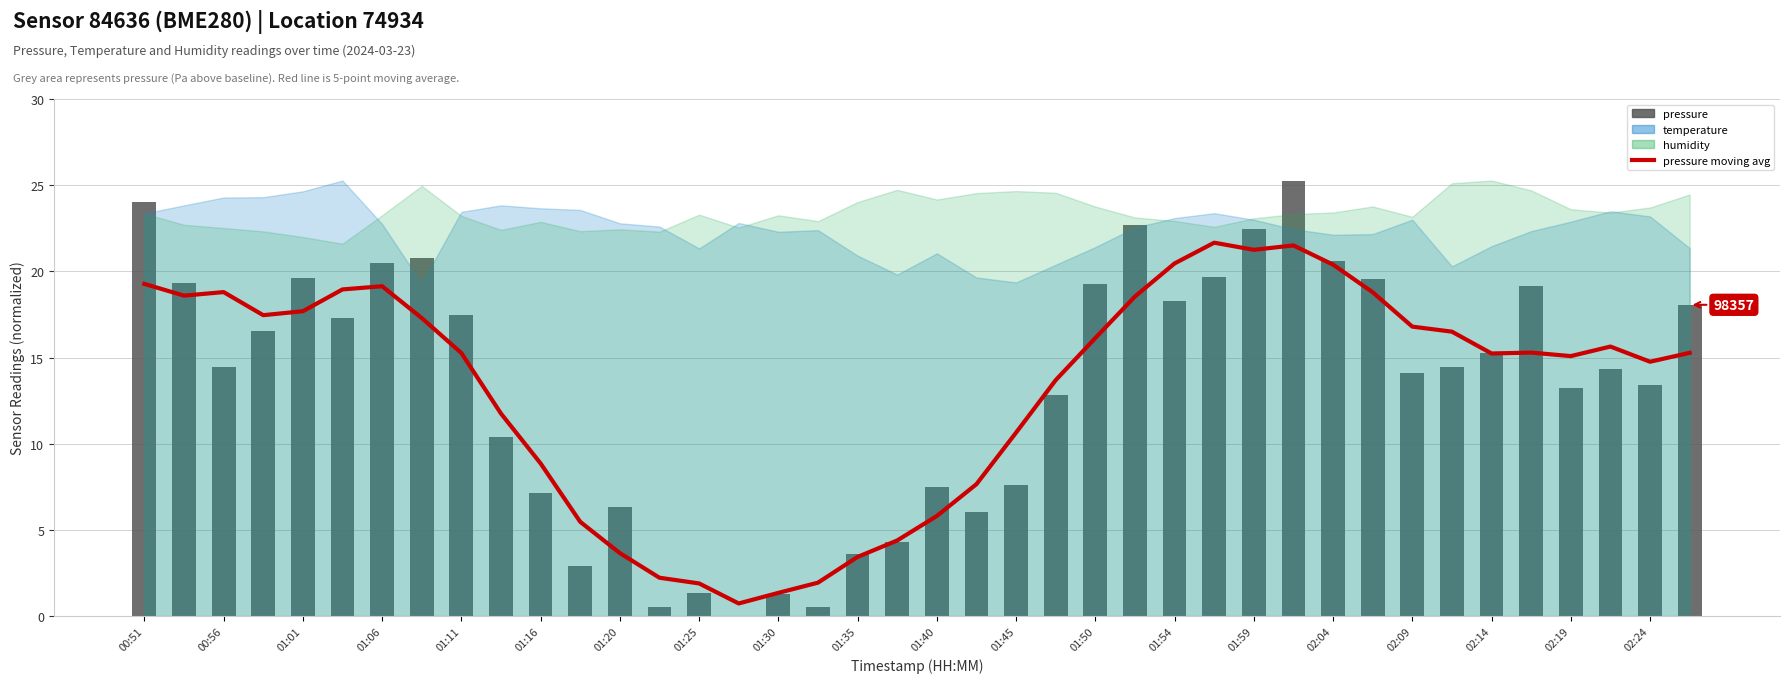

At which category does the chart reach its peak across all series?

29